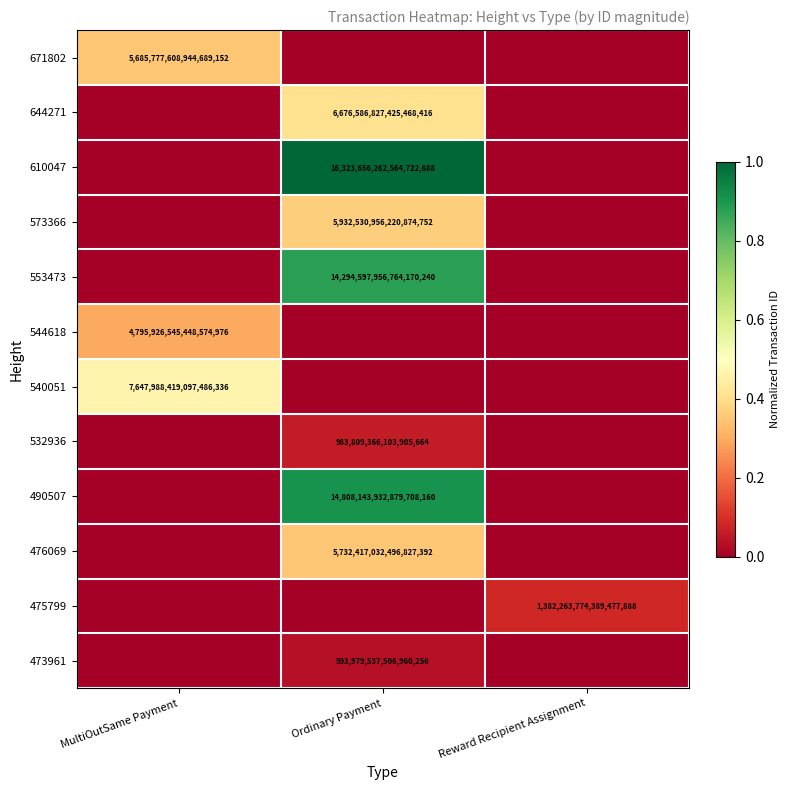

True or false: 473961 has a value of 593979537506960256 at Ordinary Payment.

True